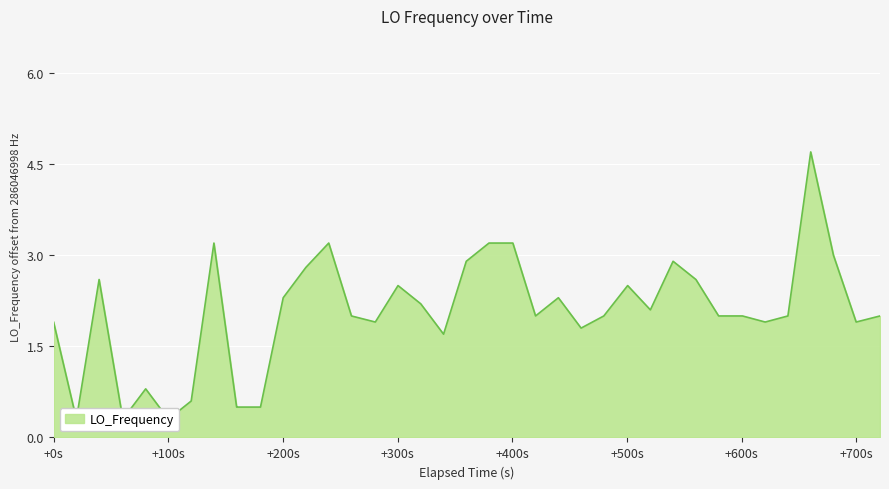

How many lines are shown in the chart?

1